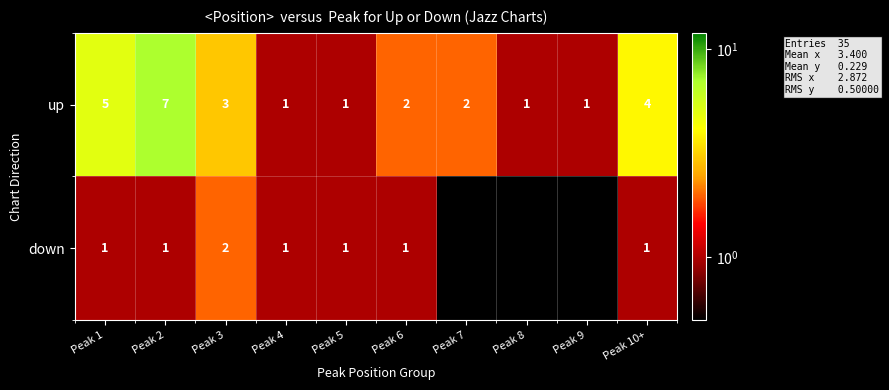

The value of down at Peak 1 is 1.5. True or false?

False